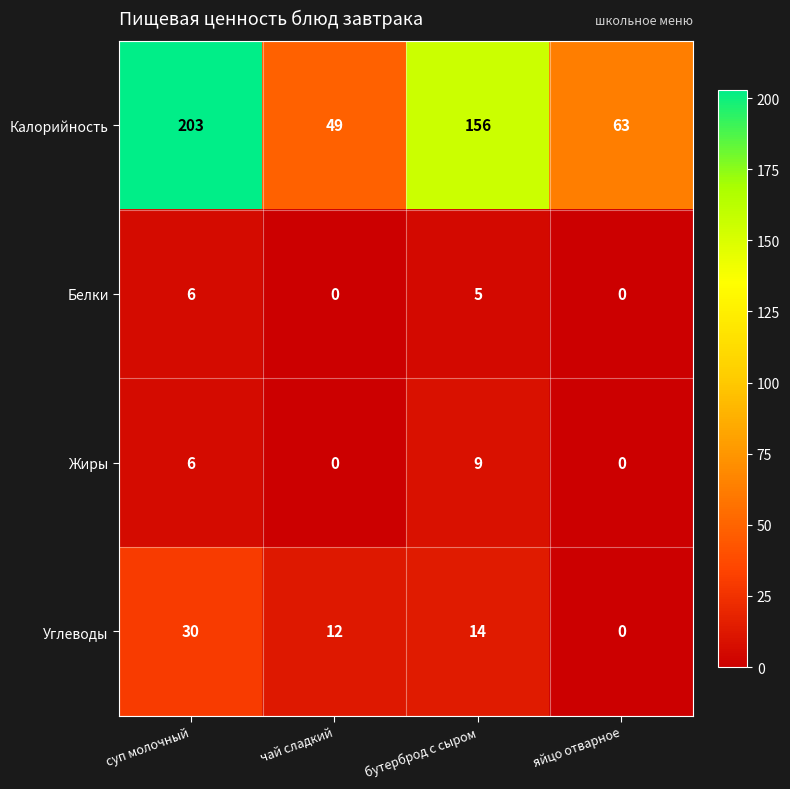

True or false: Белки has a value of 8 at суп молочный.

False